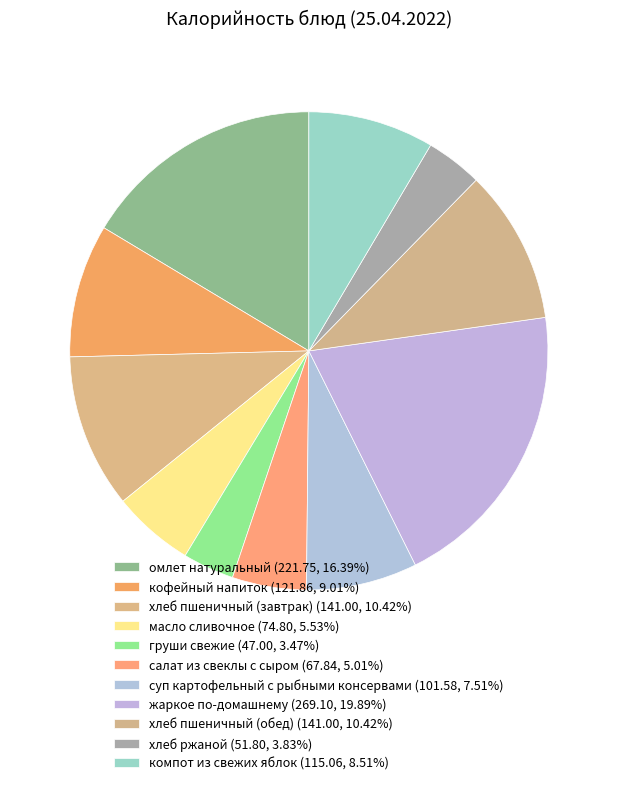

How many segments does this pie chart have?

11